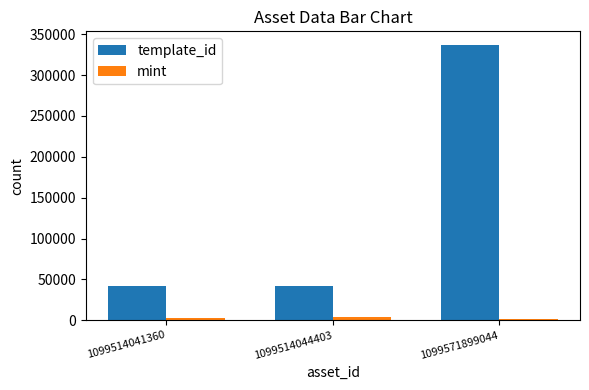

The template_id series shows 56069 at 1099514041360. True or false?

False